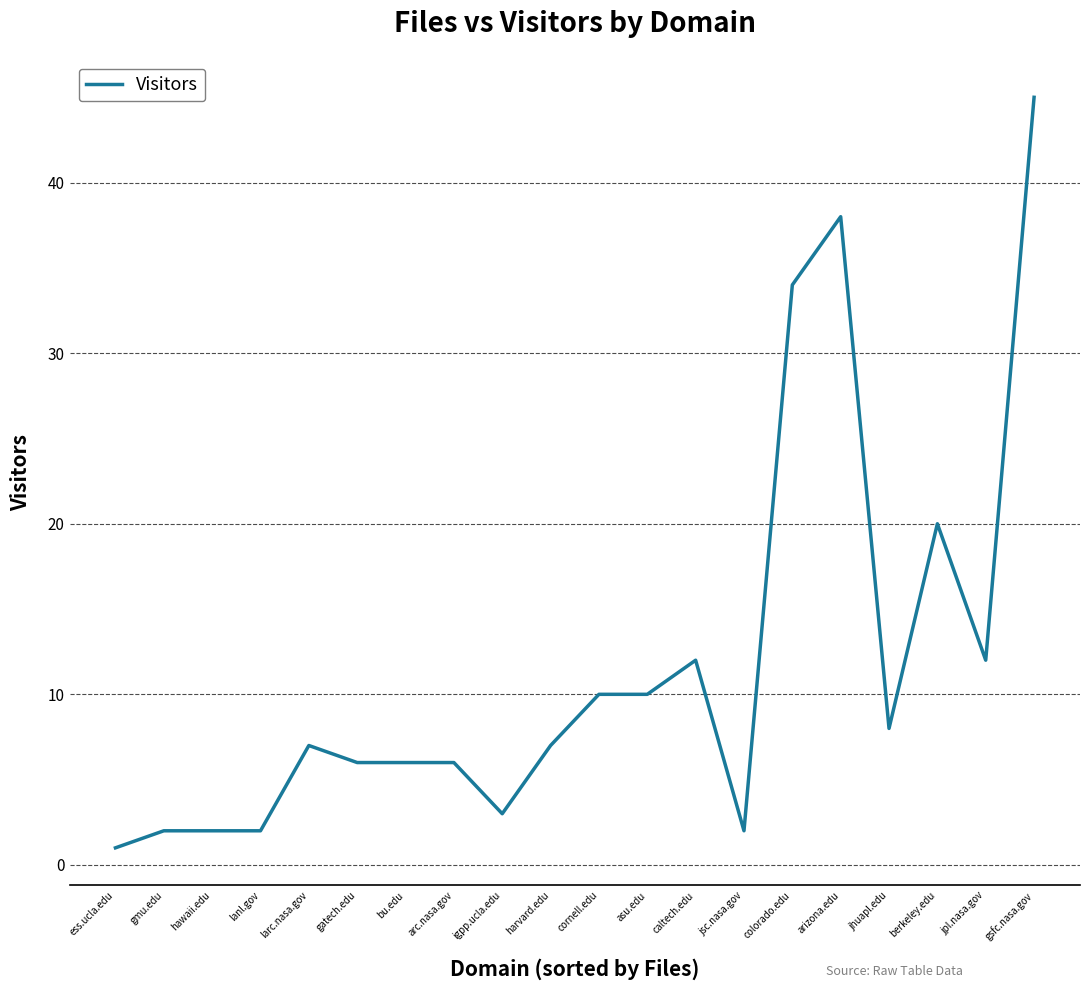

True or false: there are more than 1 points higher than both neighbors.

True